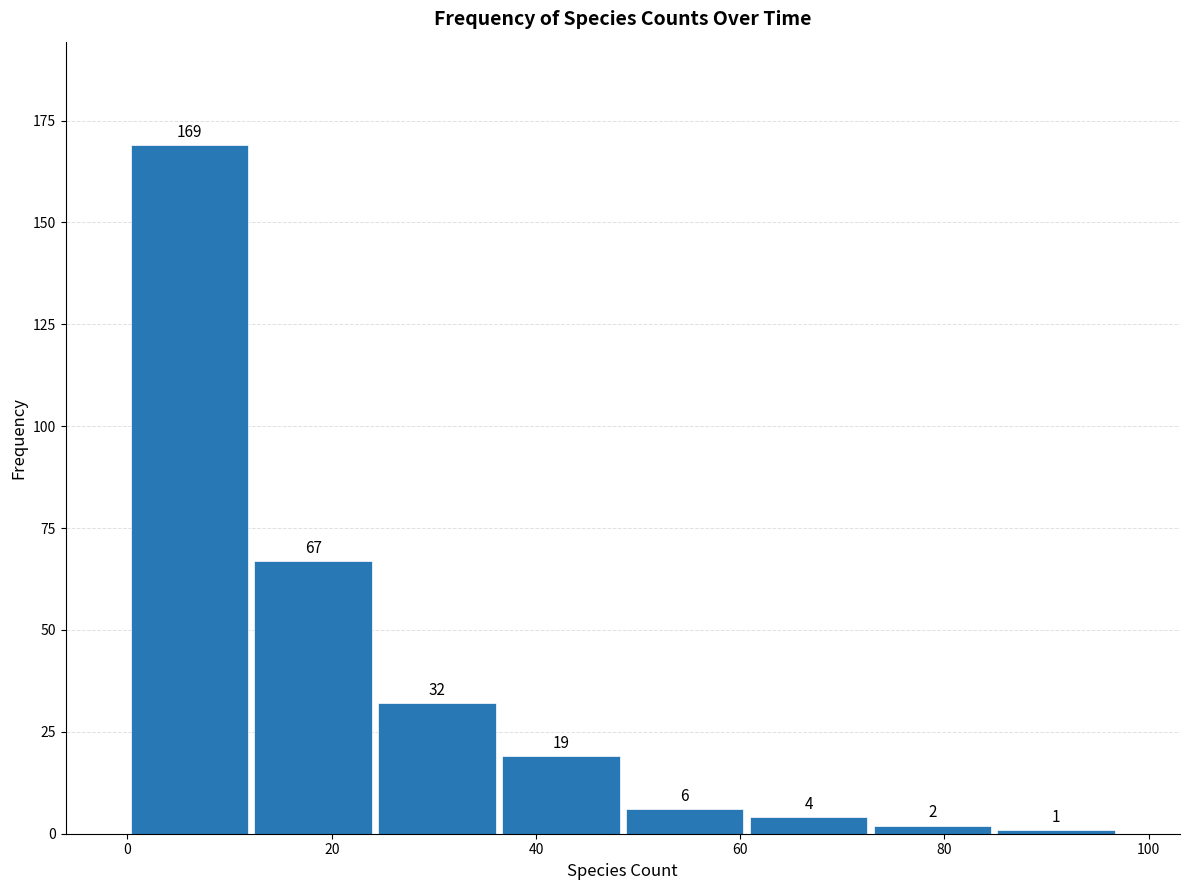

Reading left to right, list every bar in this chart as the range it spans on the x-axis followed by its height. The bar edges are not printed on the chart, so give them approximately, as read against the axis.

0 to 12: 169
12 to 24: 67
24 to 36: 32
36 to 48: 19
48 to 60: 6
60 to 72: 4
72 to 84: 2
84 to 98: 1